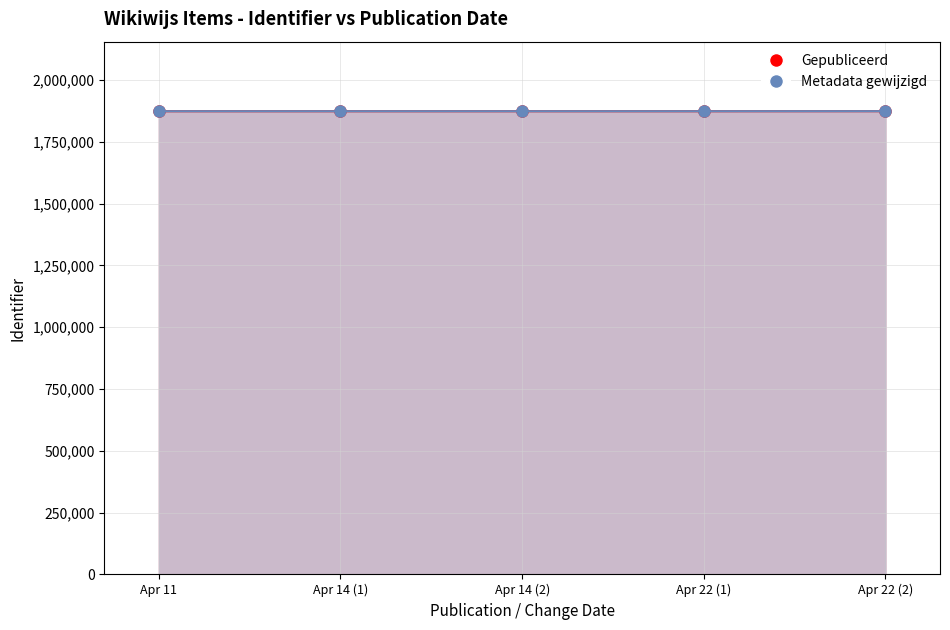

Is the value of Gepubliceerd at Apr 14 (2) greater than the value of Metadata gewijzigd at Apr 14 (2)?

No